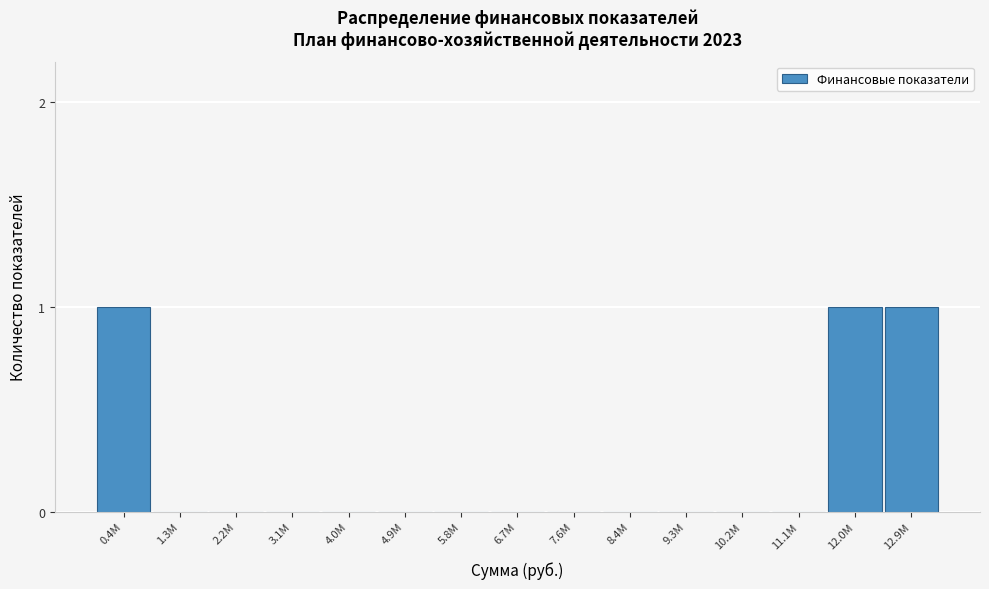

Reading left to right, transcribe all the data shown in this chart.

0.4M=1	1.3M=0	2.2M=0	3.1M=0	4.0M=0	4.9M=0	5.8M=0	6.7M=0	7.6M=0	8.4M=0	9.3M=0	10.2M=0	11.1M=0	12.0M=1	12.9M=1